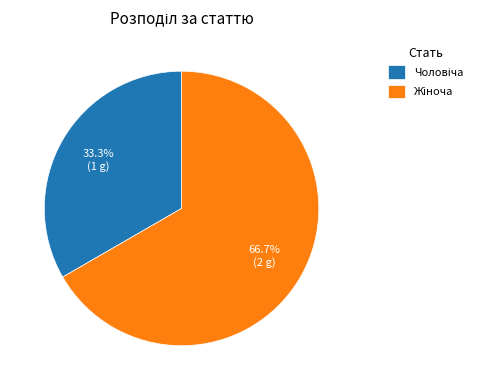

Does any single category account for the majority?

Yes